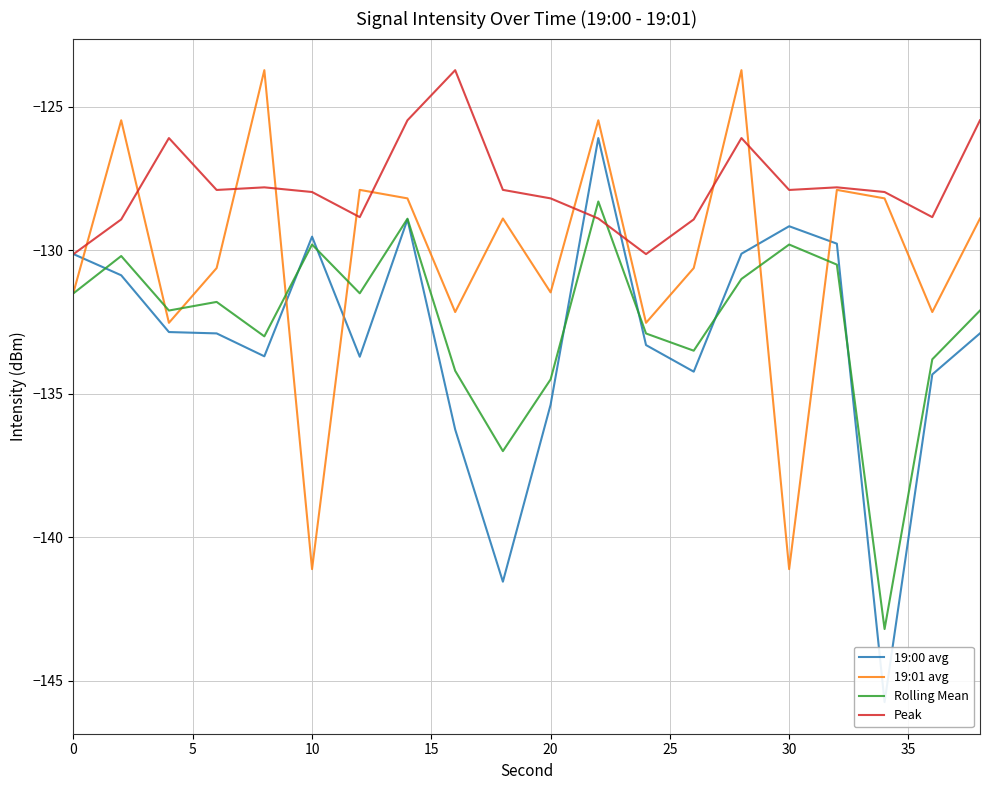

True or false: Peak has a value of -128.2 at 20.

True